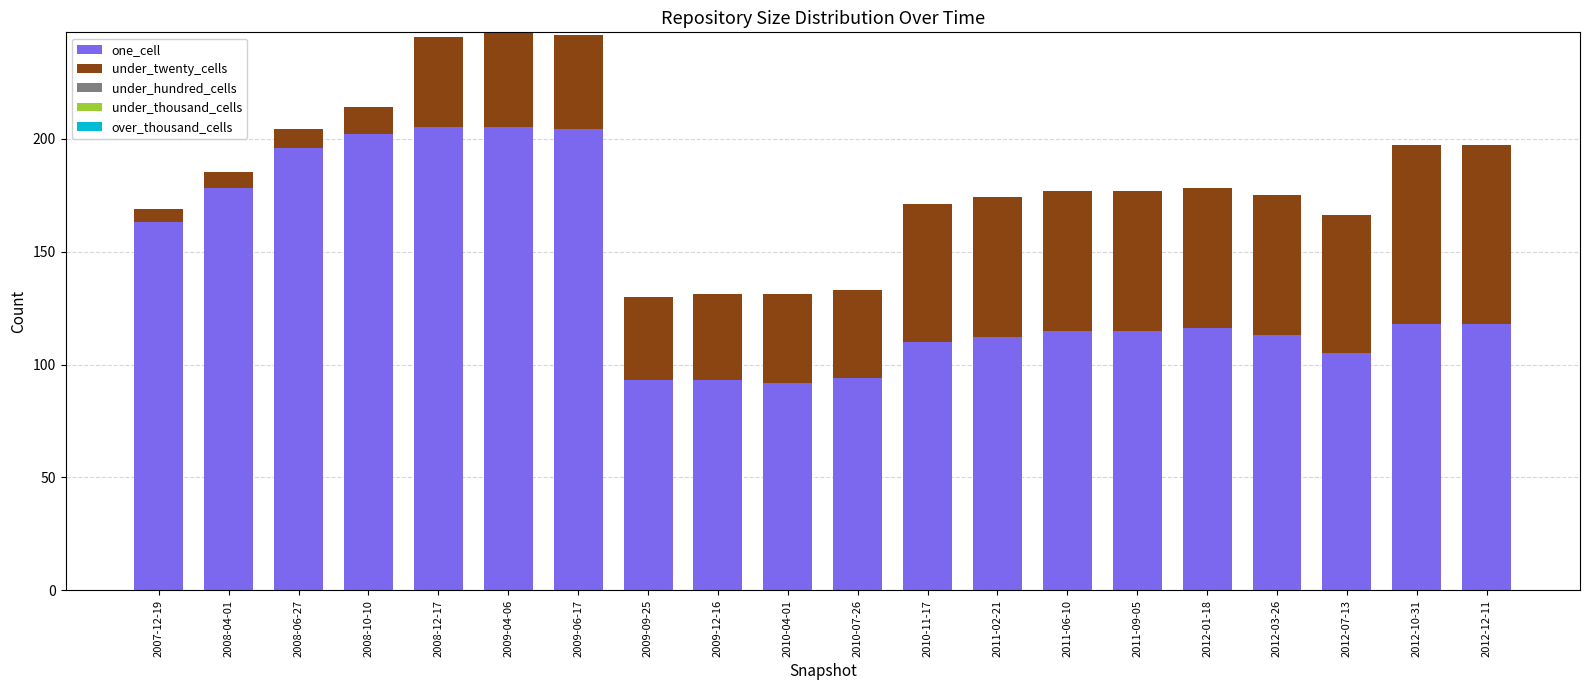

Is it true that one_cell equals 29 at 2009-12-16?

False